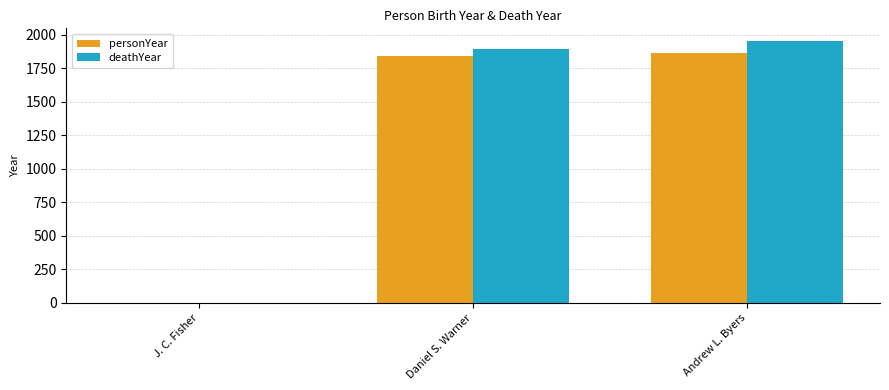

Reading right to left, extract all data points from this chart.

personYear: 1869	1842	0
deathYear: 1952	1895	0